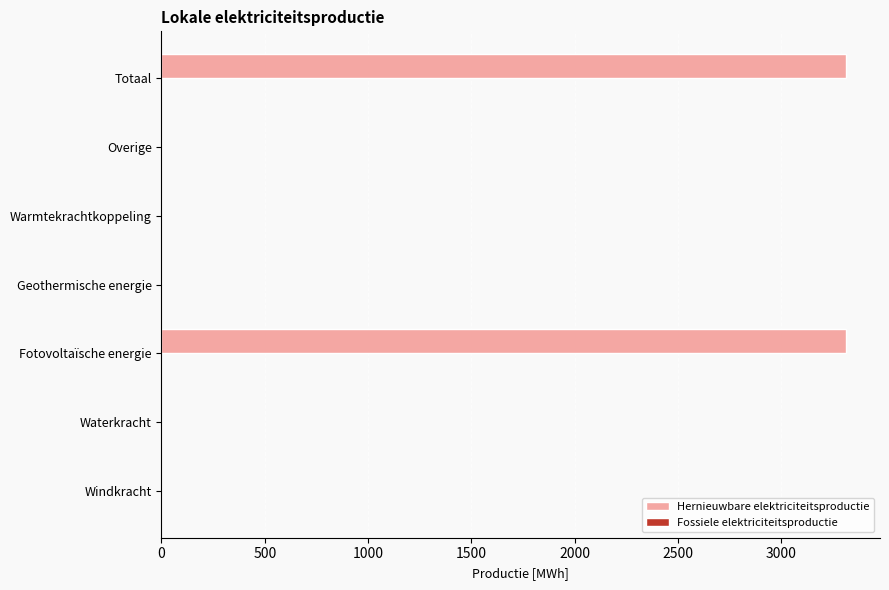

Are the bars horizontal?

Yes